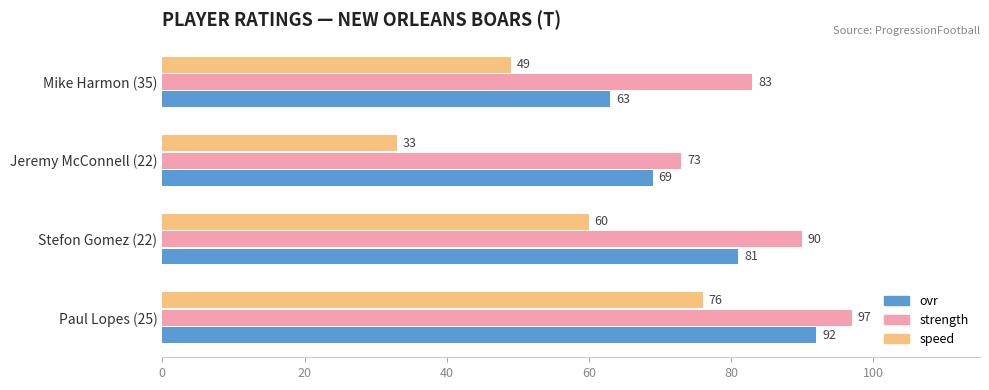

What is the minimum value shown in the chart?

33